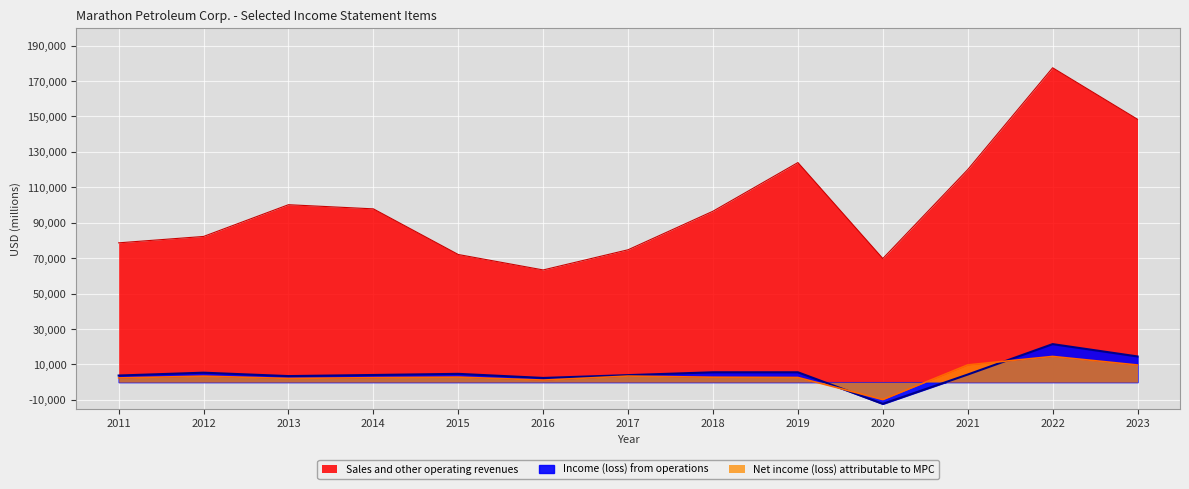

The Sales and other operating revenues series shows 128850 at 2018. True or false?

False